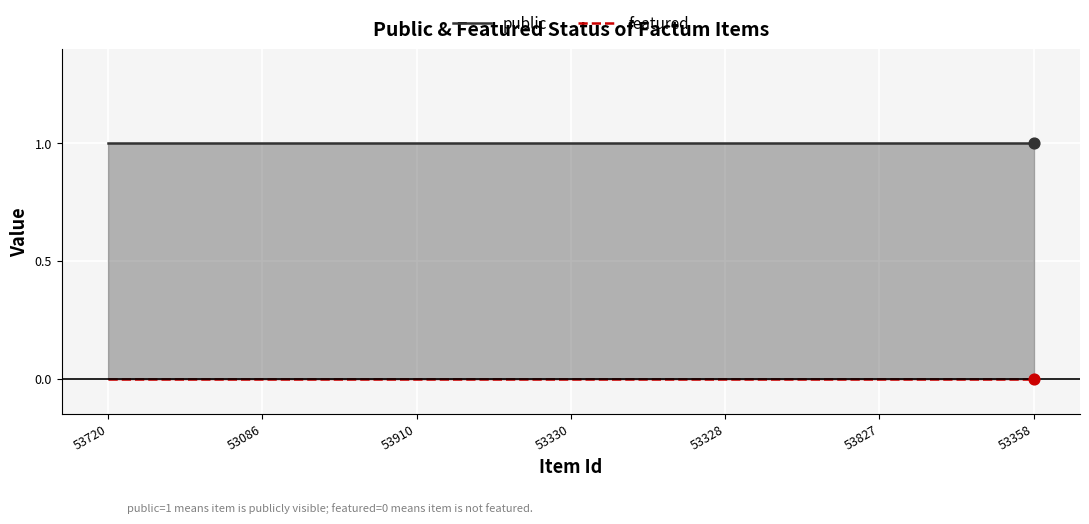

What is the total value across all series at 53358?

1